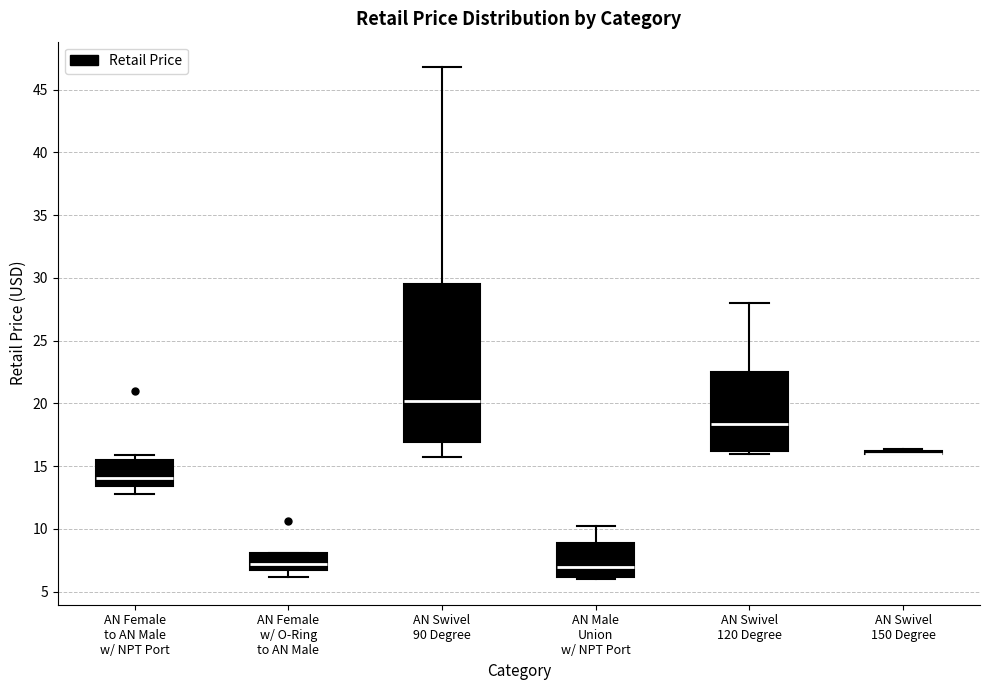

Which box is the tallest, from its lower edge to its upper edge?

AN Swivel 90 Degree